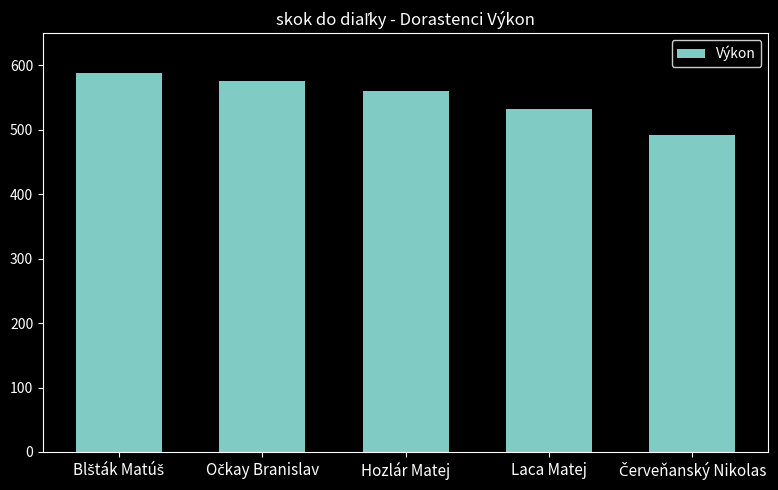

How many distinct data groups are displayed?

1